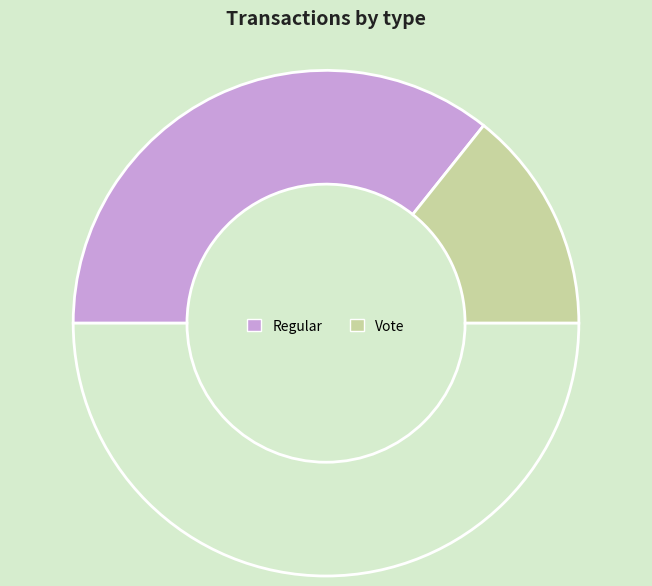

What is the smallest slice in the pie chart?

Vote